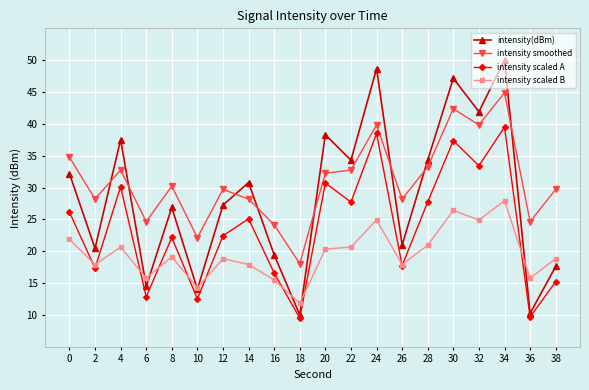

What is the sum of all intensity smoothed values?

620.6